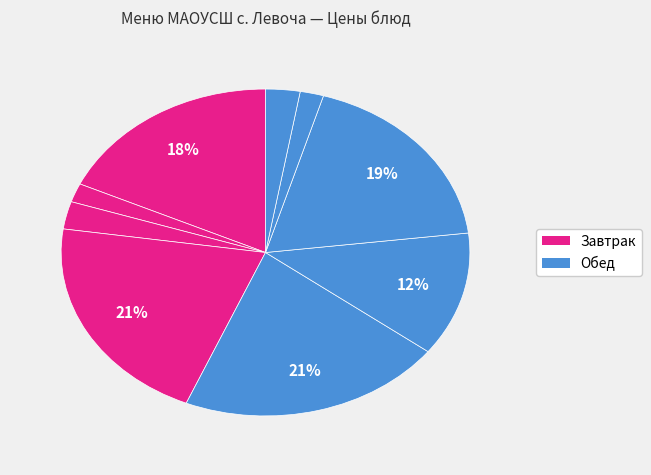

How many slices are in this pie chart?

9